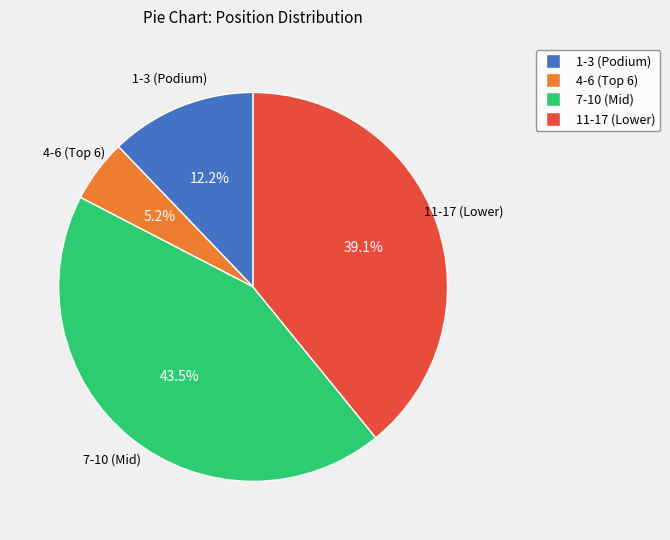

What is the largest slice in the pie chart?

7-10 (Mid)